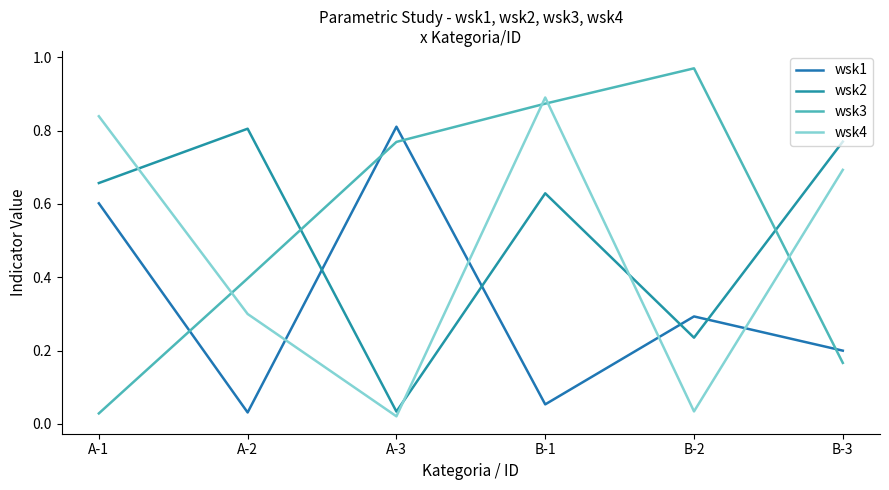

What are all the series names shown in the legend?

wsk1, wsk2, wsk3, wsk4